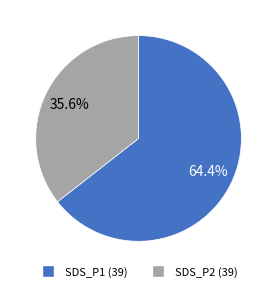

Count the number of slices in the pie.

2